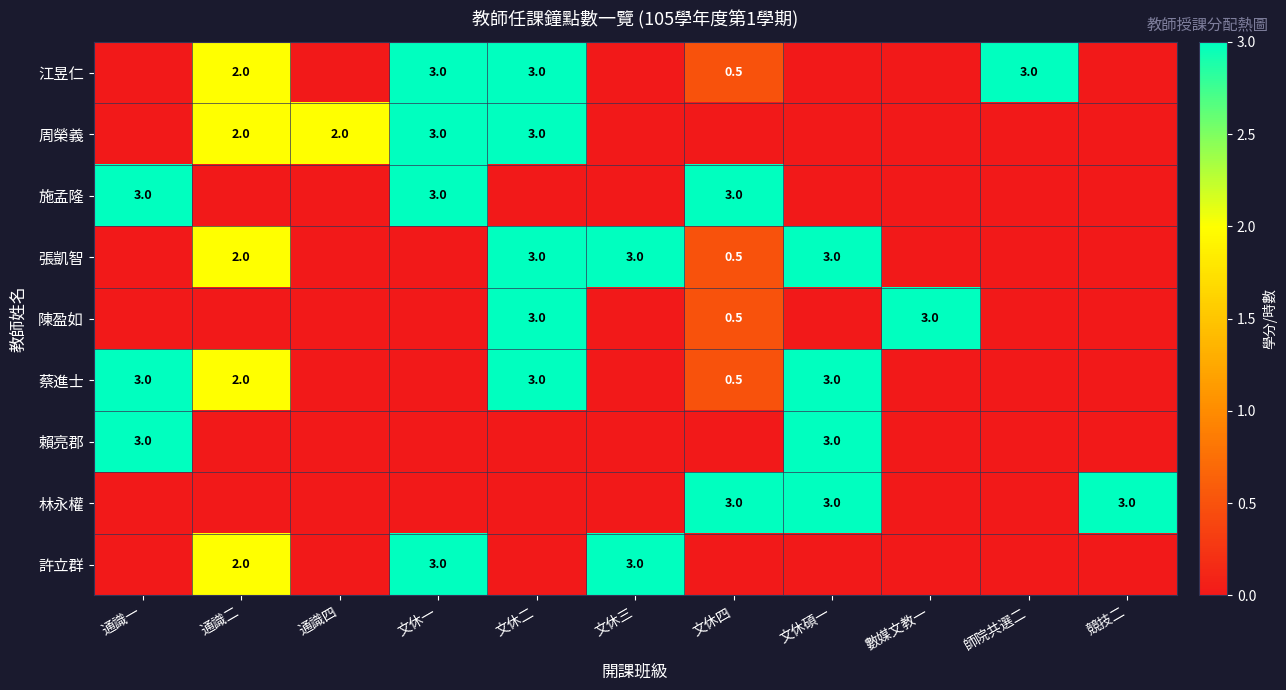

Is it true that 賴亮郡 equals 4.1 at 文休碩一?

False